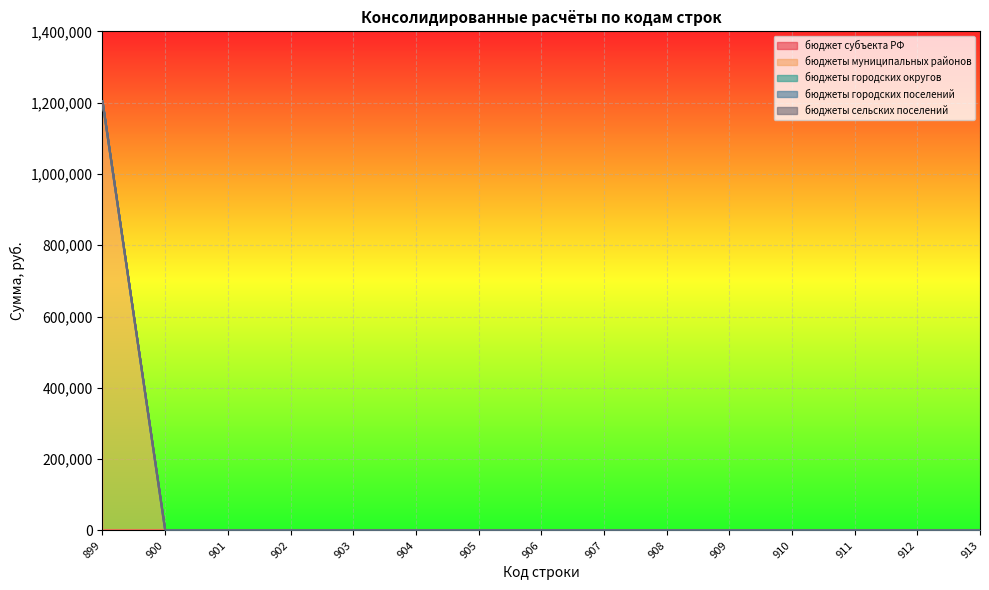

Which label corresponds to the largest value in the chart?

899